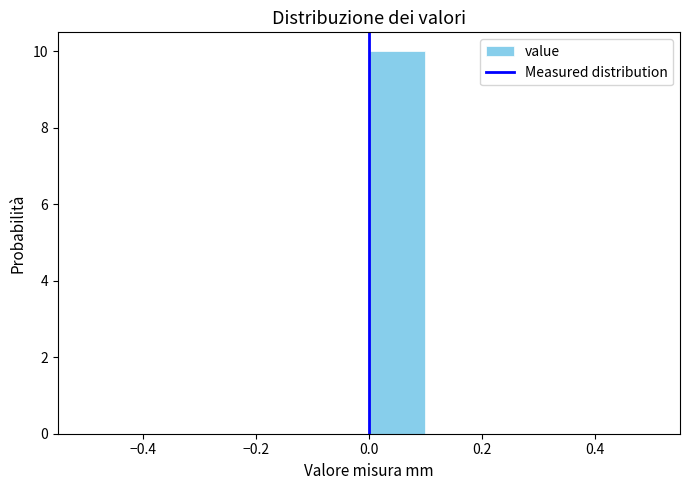

Which range on the x-axis has the tallest bar?

0.0 to 0.1